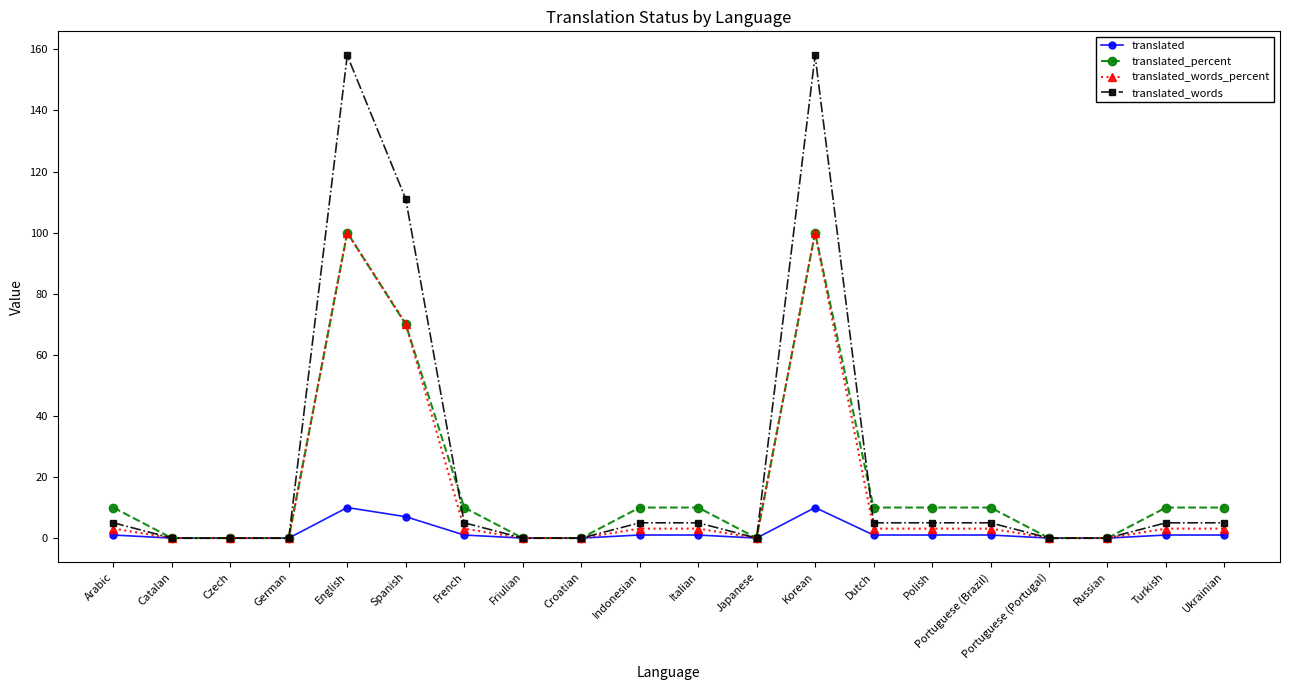

What is the highest value of the translated series?

10.0